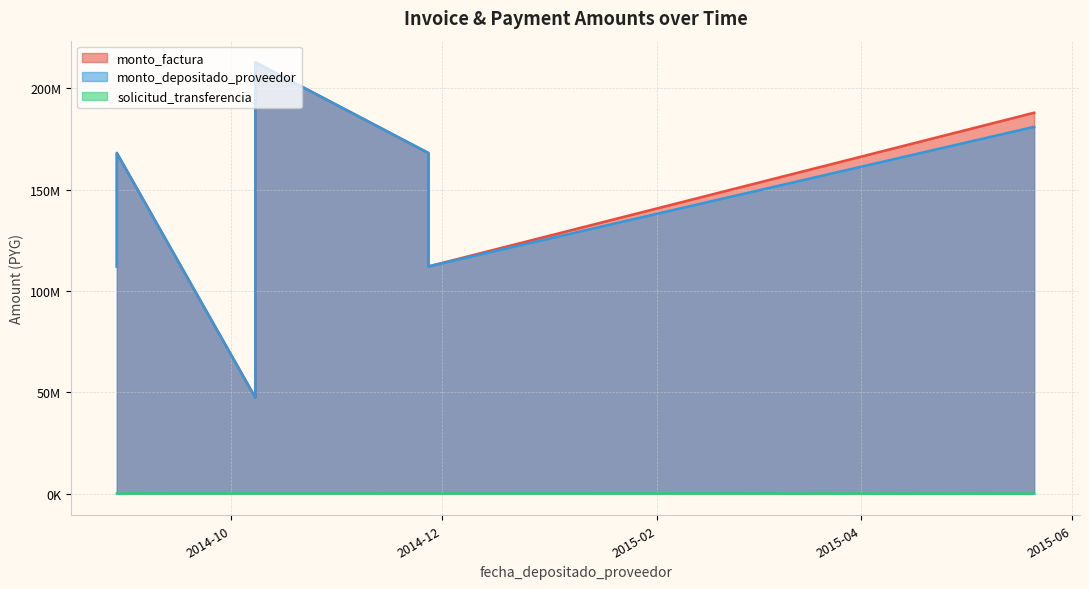

What is the label of the 1st point from the right?

2015-05-21